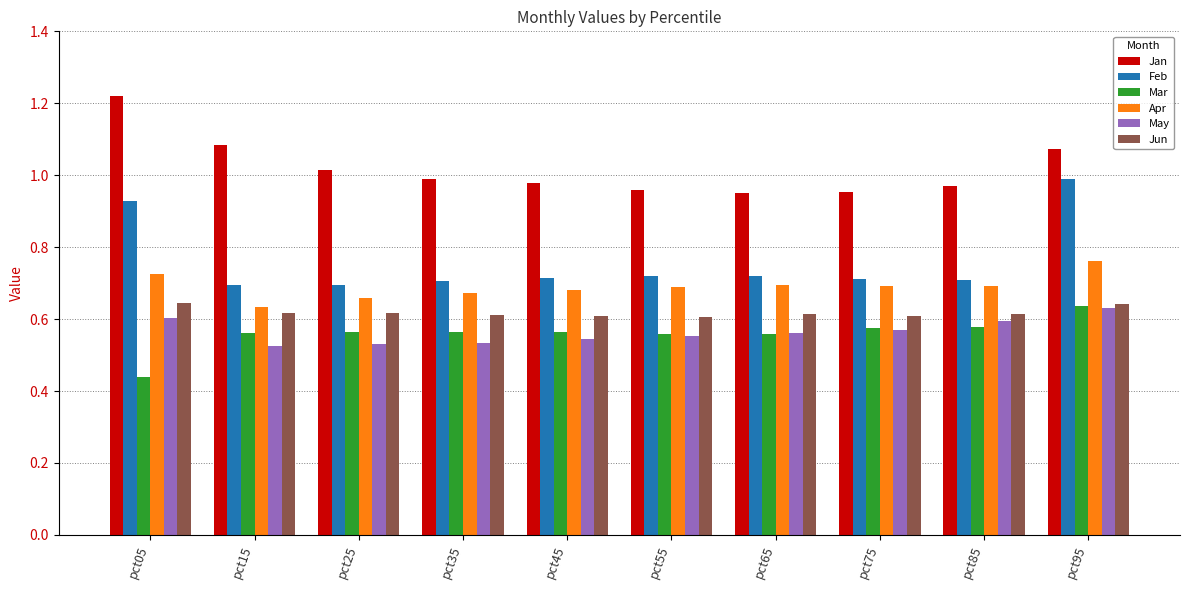

Is it true that Mar equals 0.8 at pct25?

False